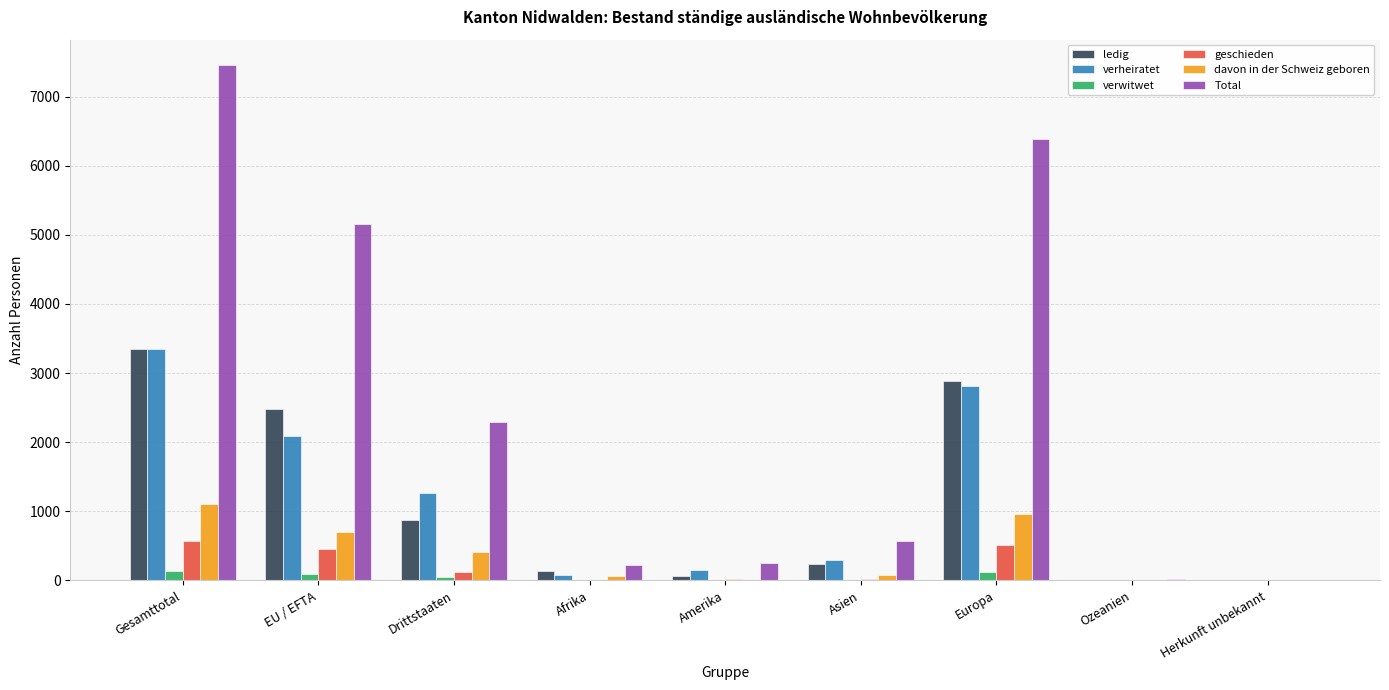

What is the sum of all geschieden values?

1707